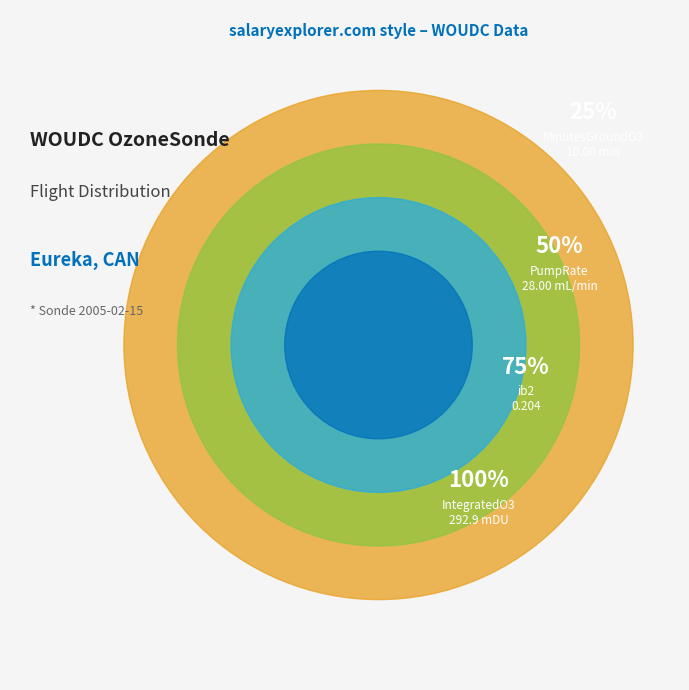

Is ib2 the majority of the pie?

No